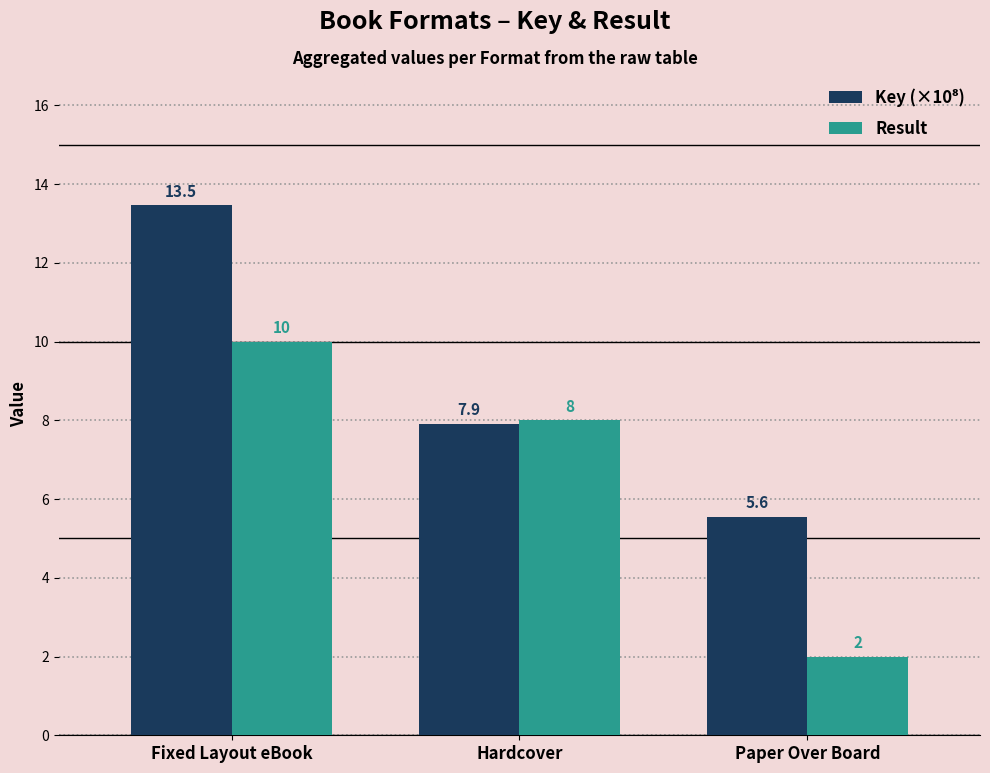

What is the difference between the highest and lowest values at Paper Over Board?

3.6